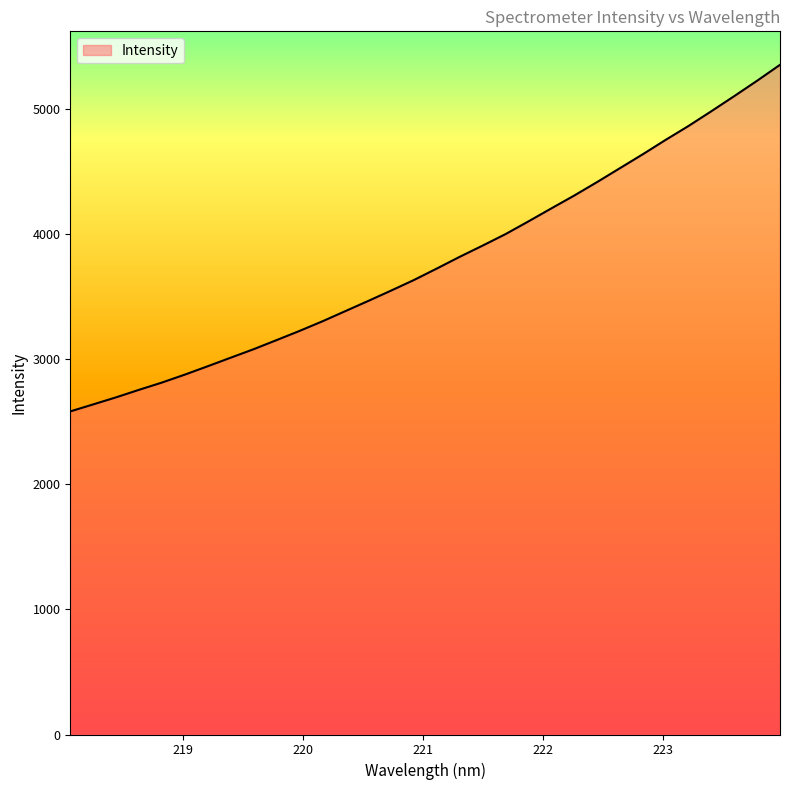

What is the greatest value displayed?

5356.1